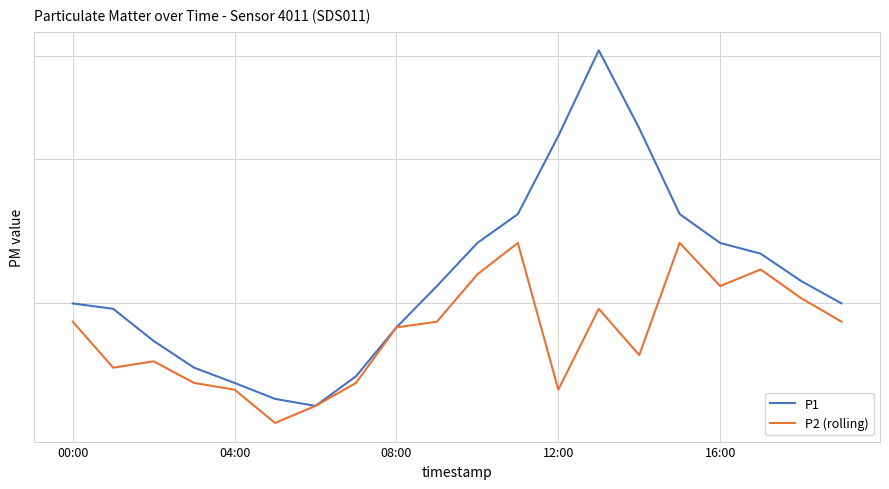

In P1, how many points are lower than both neighbors (excluding endpoints)?

1